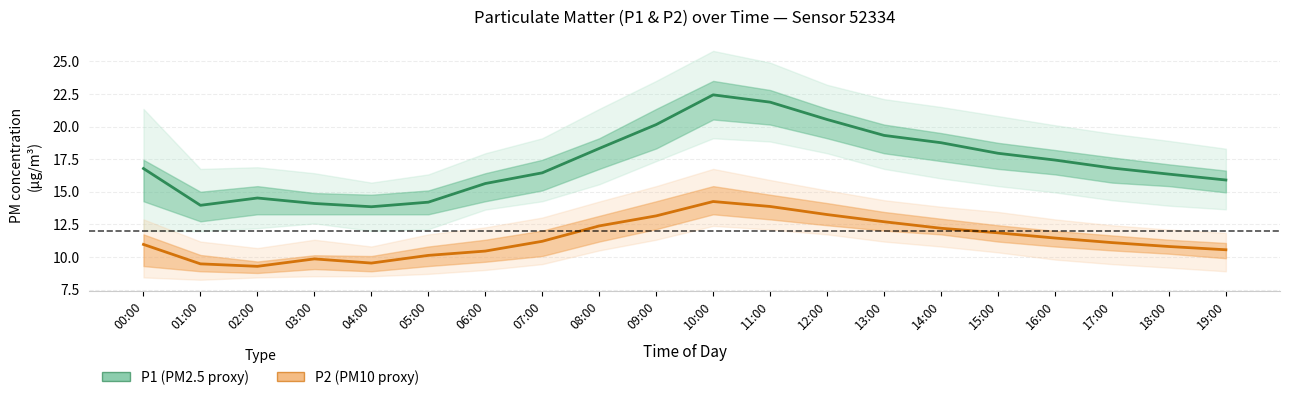

True or false: P2 (PM10 proxy) and P1 (PM2.5 proxy) intersect in this chart.

False